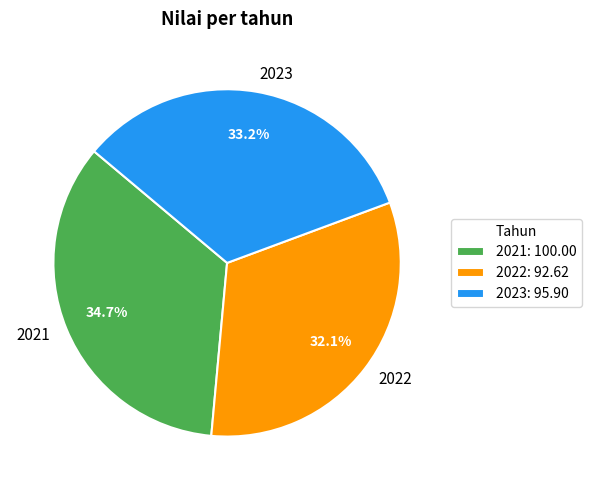

Does 2023 represent more than half of the total?

No